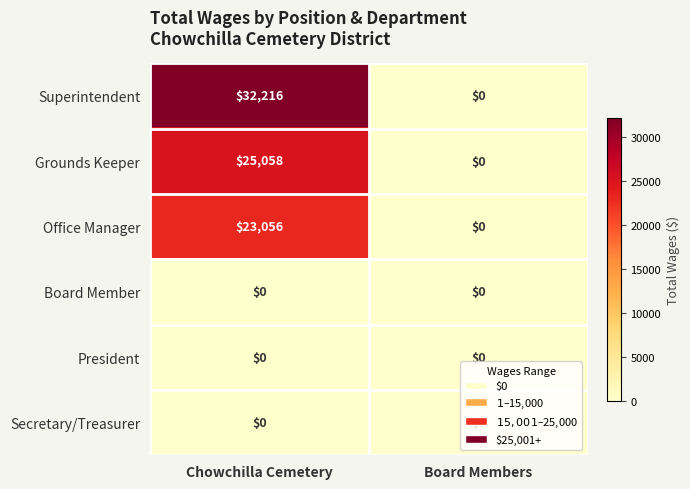

At which category does the chart reach its peak across all series?

Chowchilla Cemetery